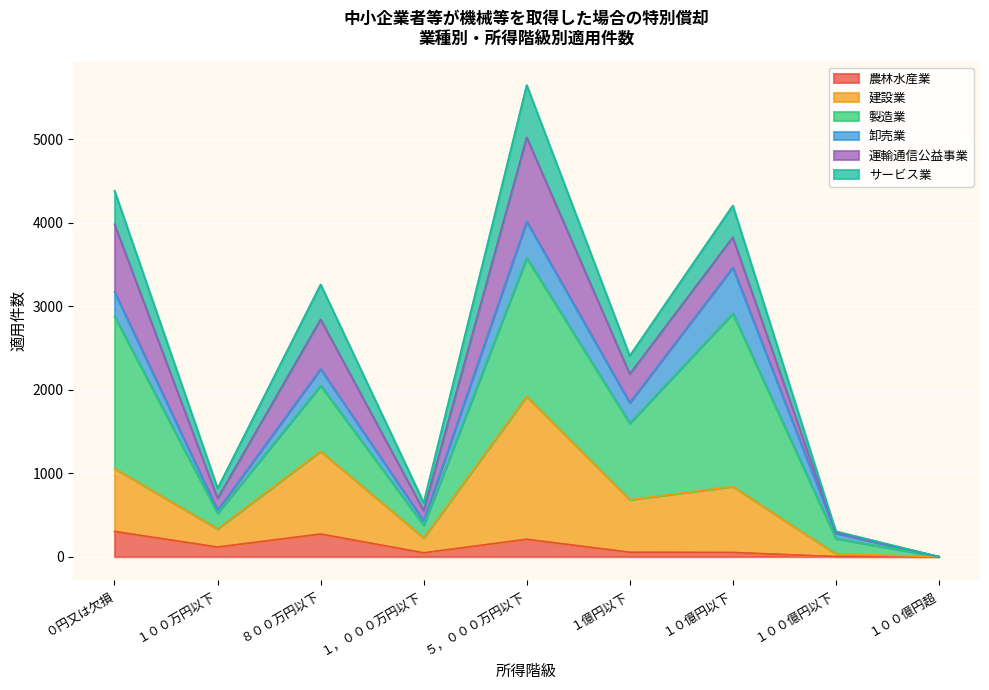

Which series has the largest total across all categories?

製造業